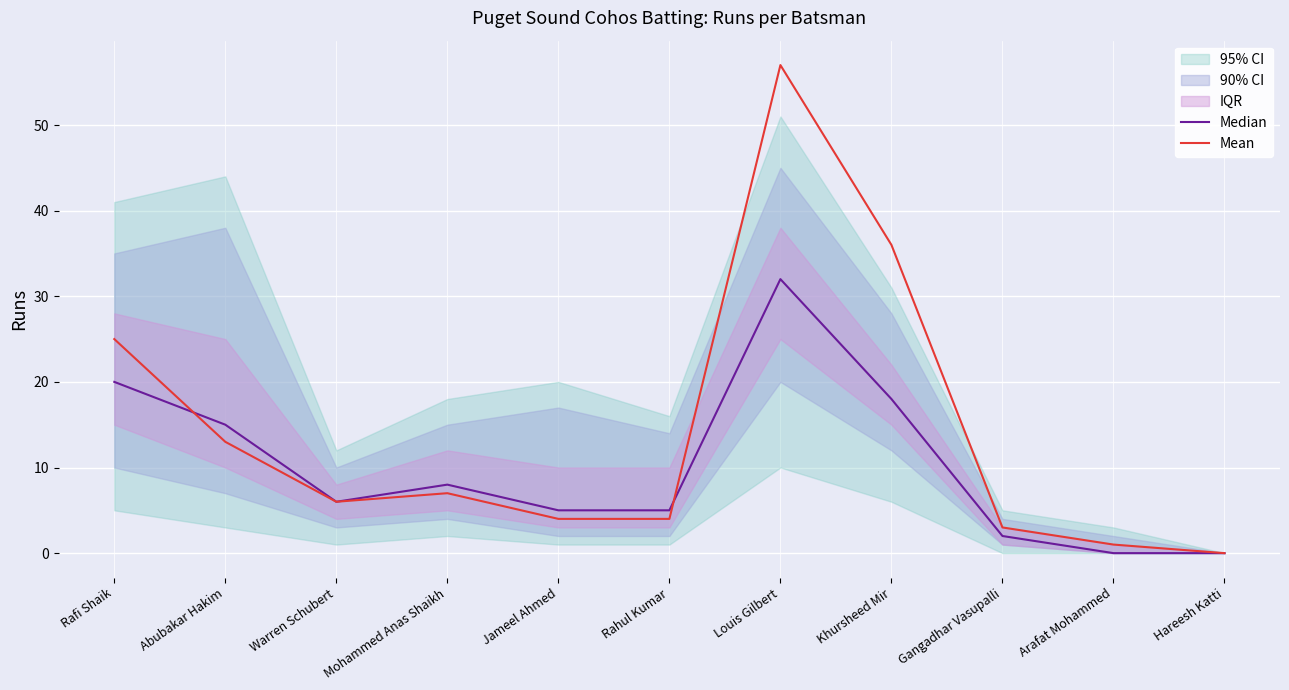

Which series changed the most between Rafi Shaik and Jameel Ahmed?

Mean